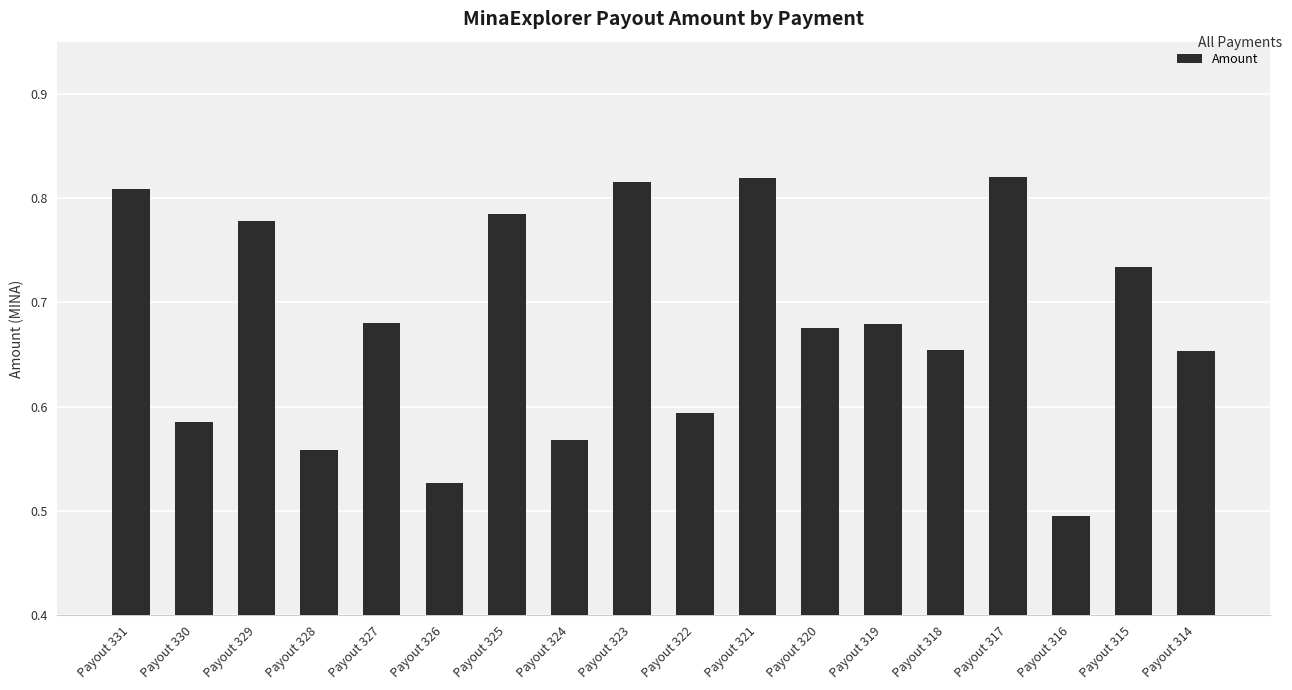

Between Payout 322 and Payout 326, which is larger?

Payout 322